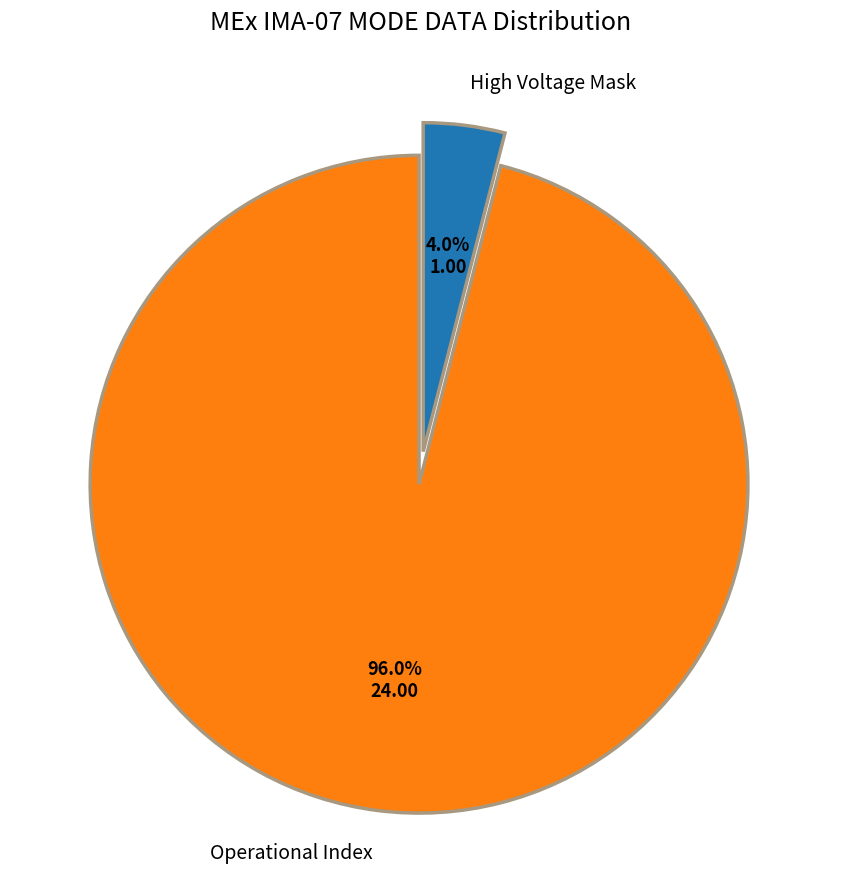

Which slice is the largest?

Operational Index